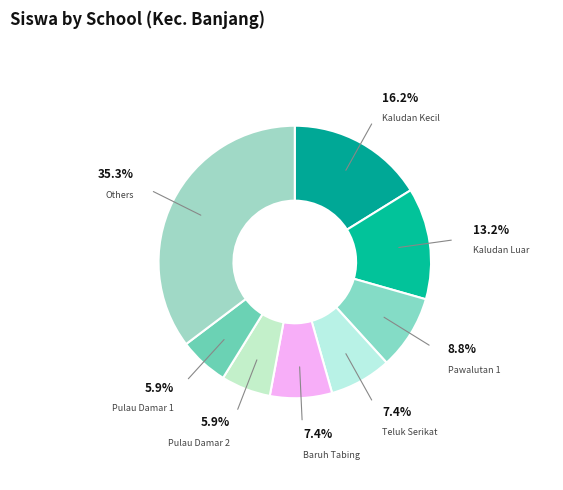

How many slices are in this pie chart?

8